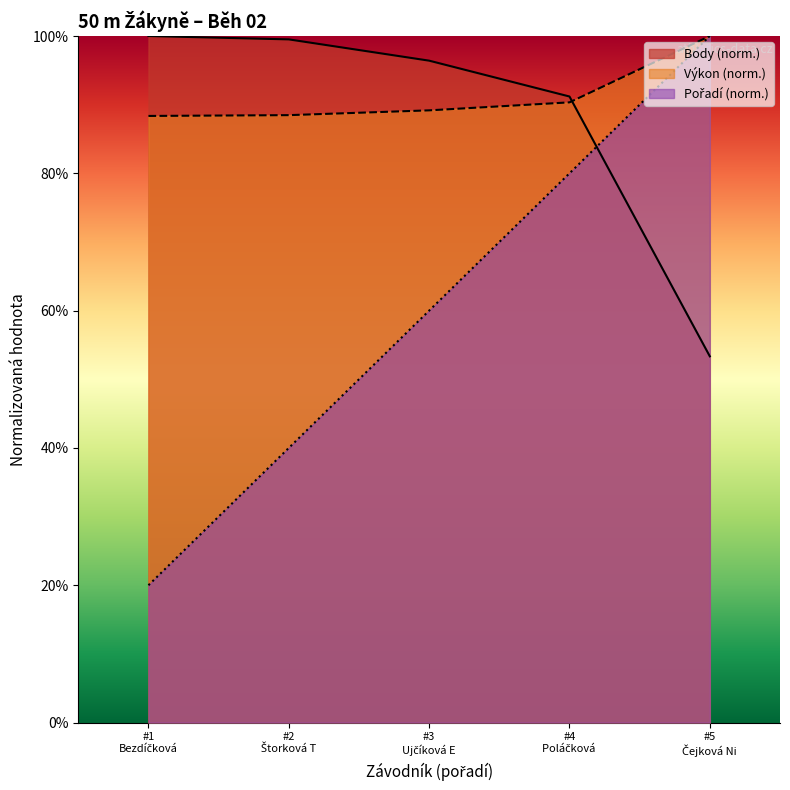

What is the greatest value displayed?

100.0